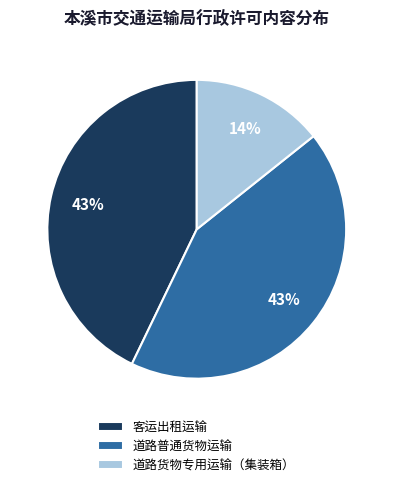

How many segments does this pie chart have?

3